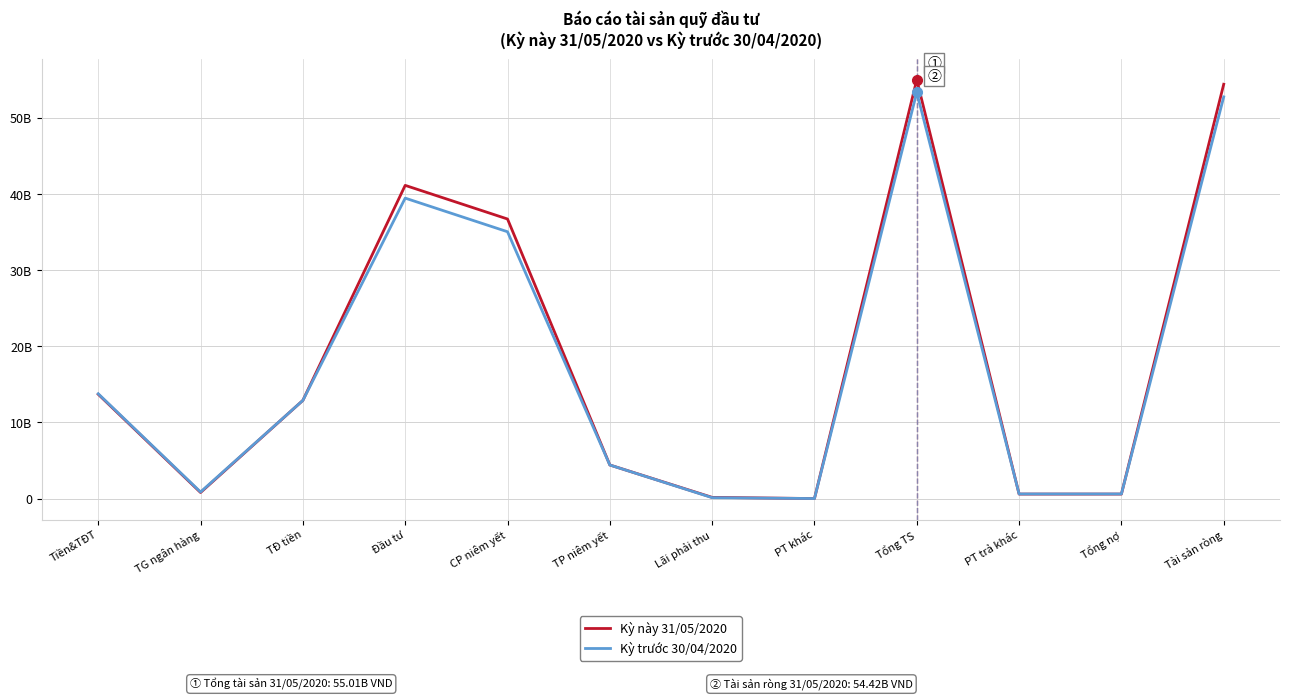

Does the chart have visible grid lines?

Yes